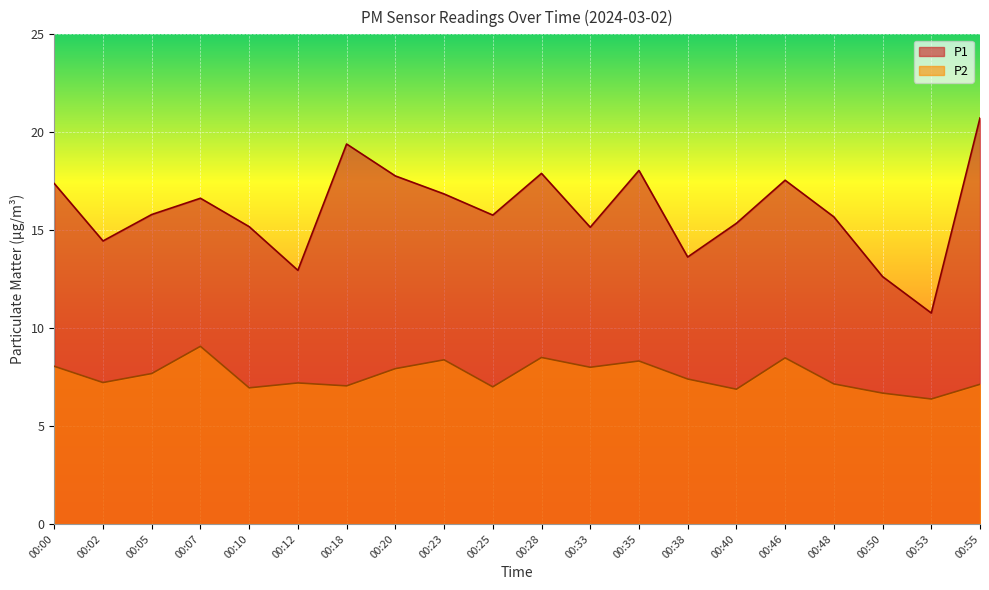

Which series changed the most between 00:46 and 00:53?

P1